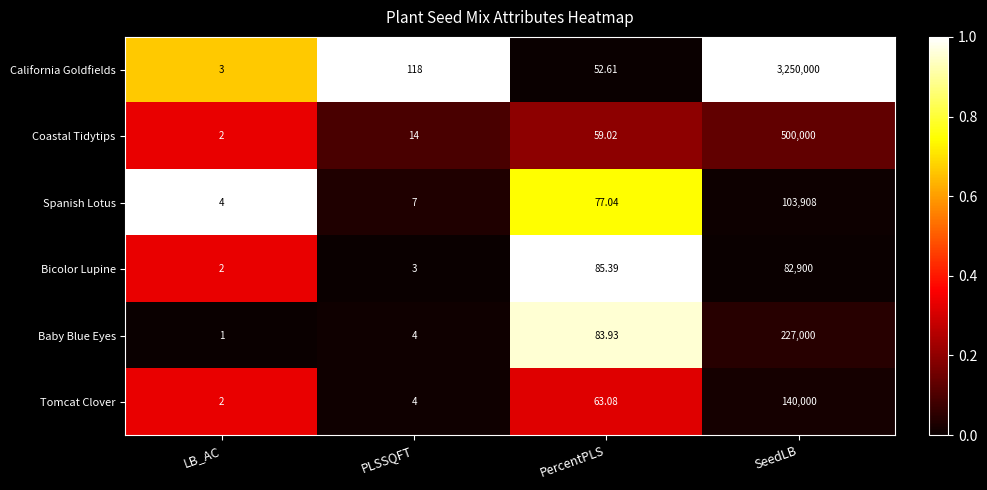

Between LB_AC and PercentPLS, which series saw the biggest shift?

Bicolor Lupine